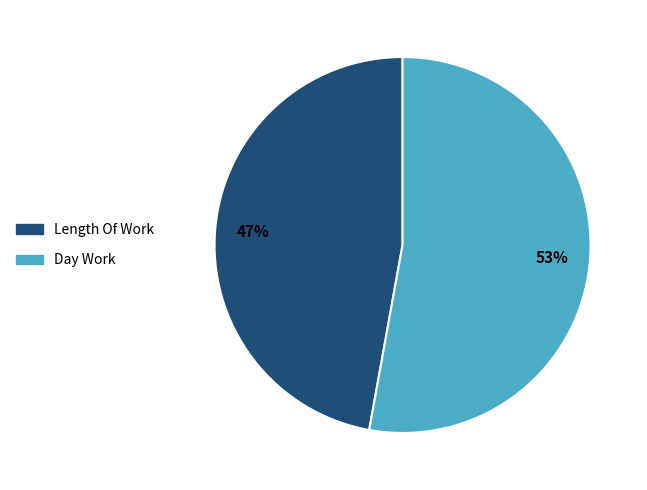

How many slices are in this pie chart?

2